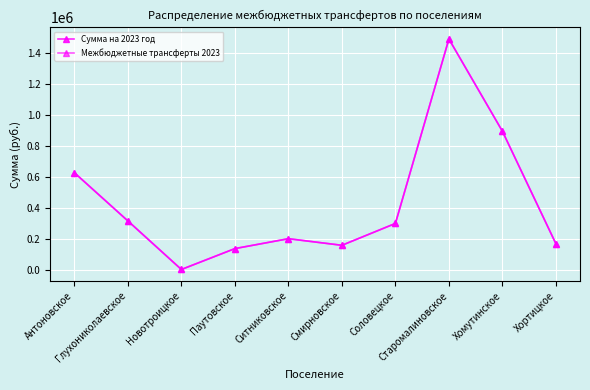

What is the sum of the Межбюджетные трансферты 2023 values at Новотроицкое and Ситниковское?

201000.0